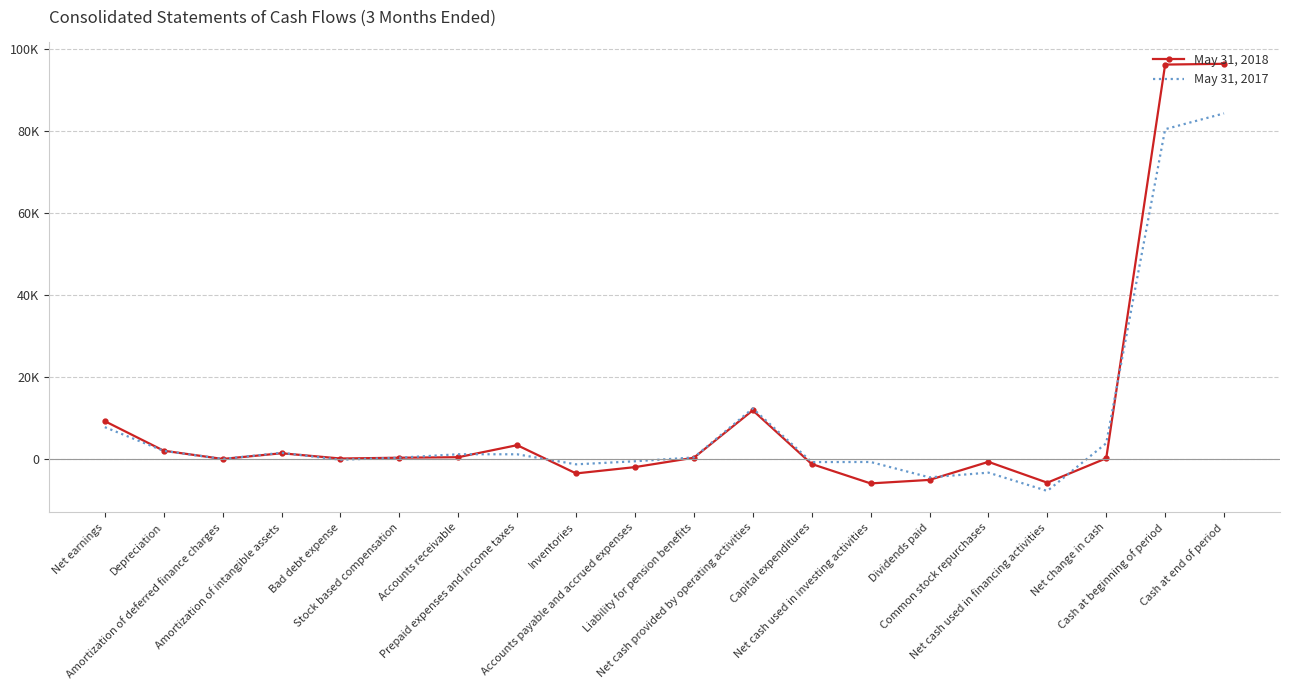

The value of May 31, 2017 at Cash at beginning of period is 80466. True or false?

True